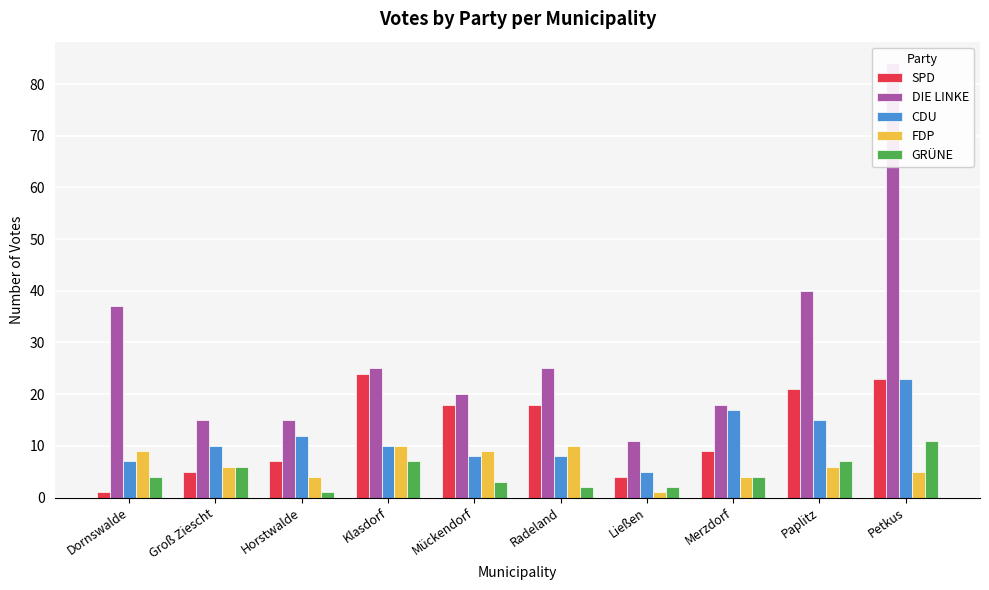

How many categories are shown in the chart?

10